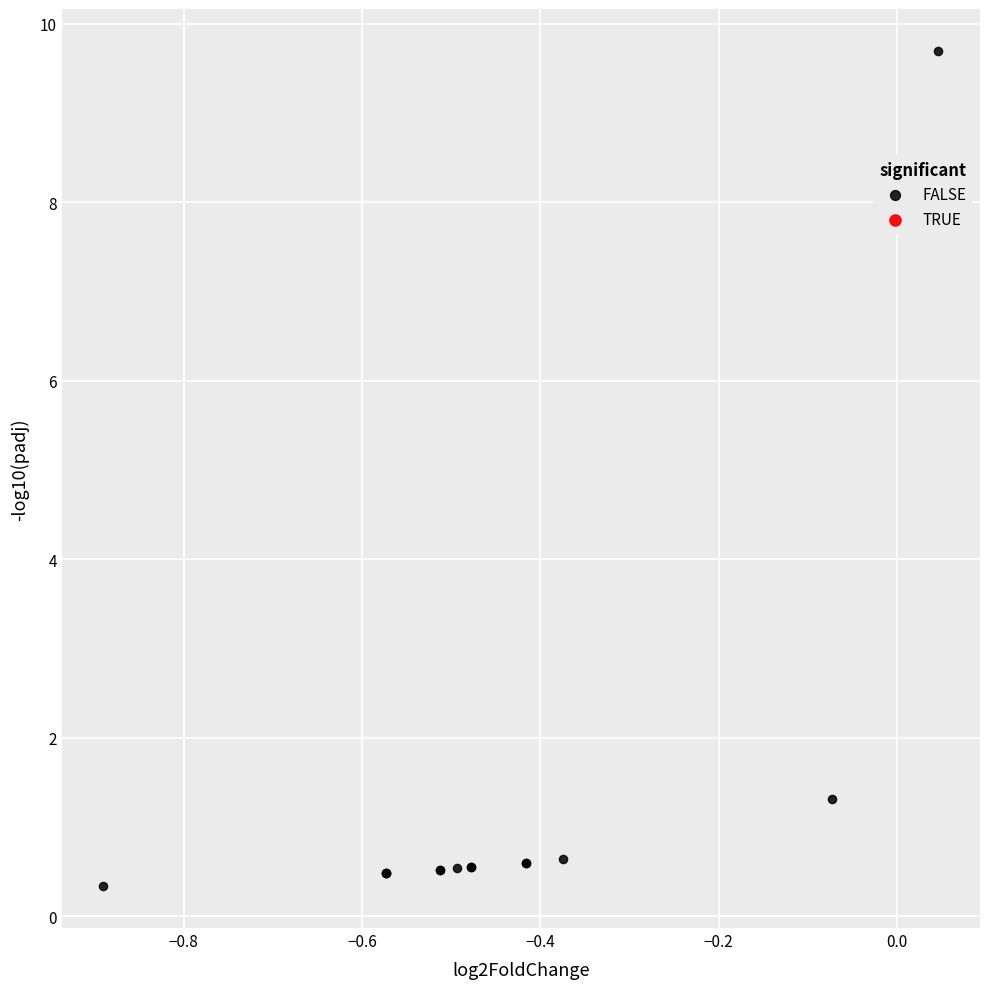

What Y value in the scatter plot is closest to 5?

1.3